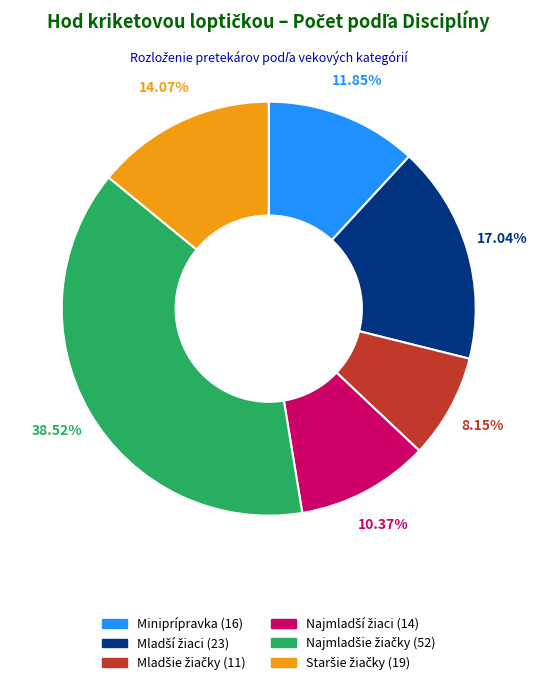

Is there any slice that represents more than half of the pie?

No